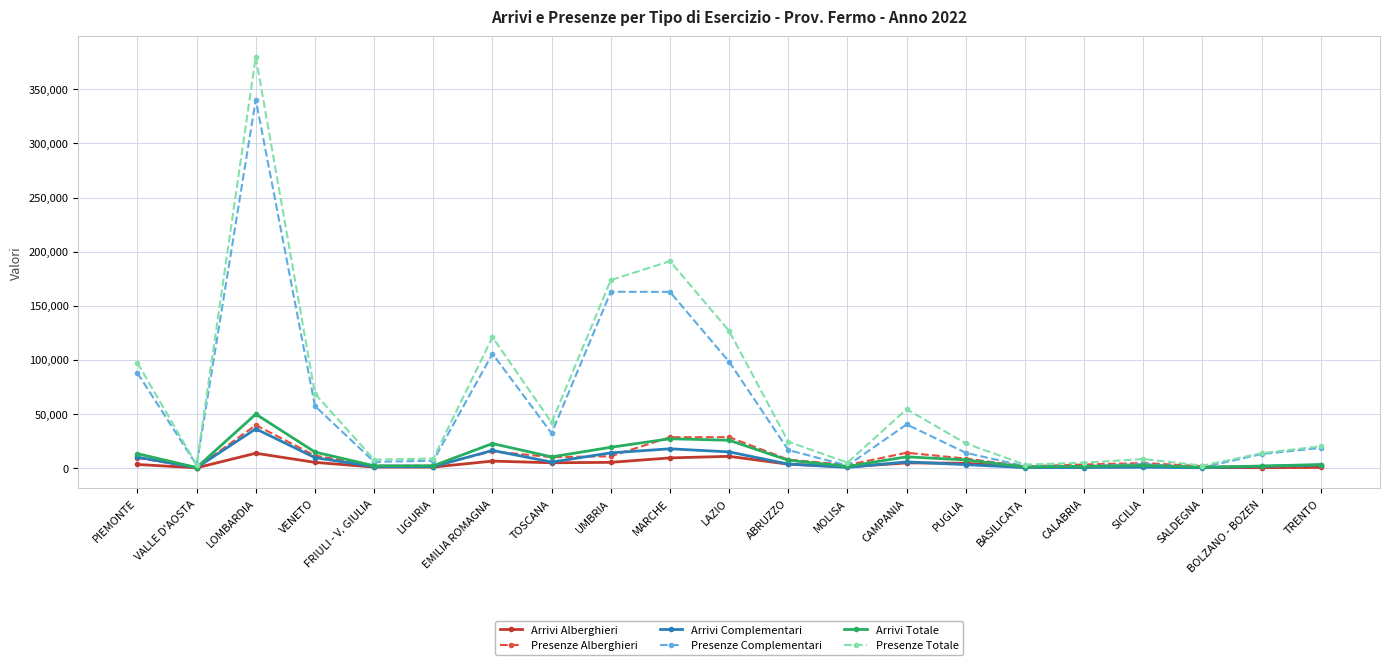

At which category is the sum across all series the highest?

LOMBARDIA